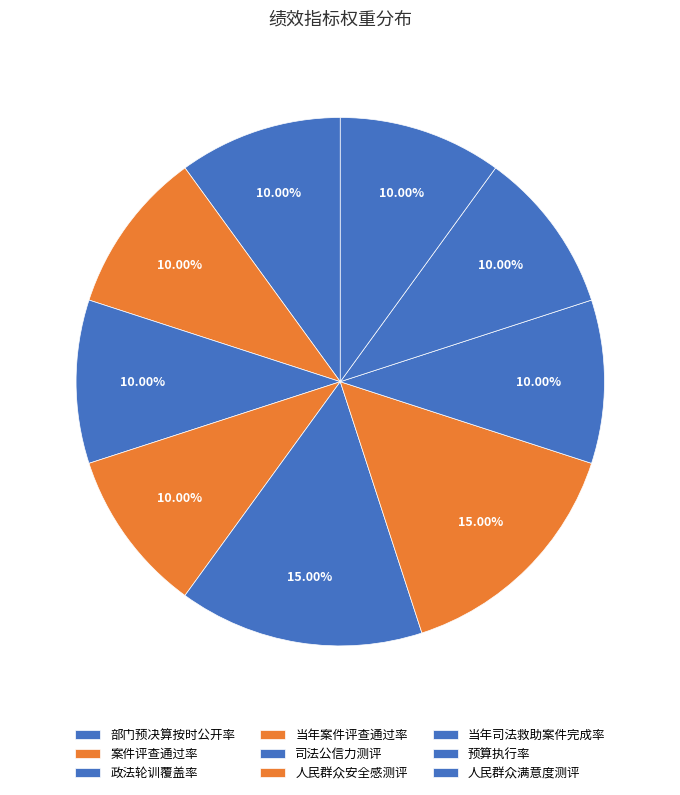

Count the number of slices in the pie.

9